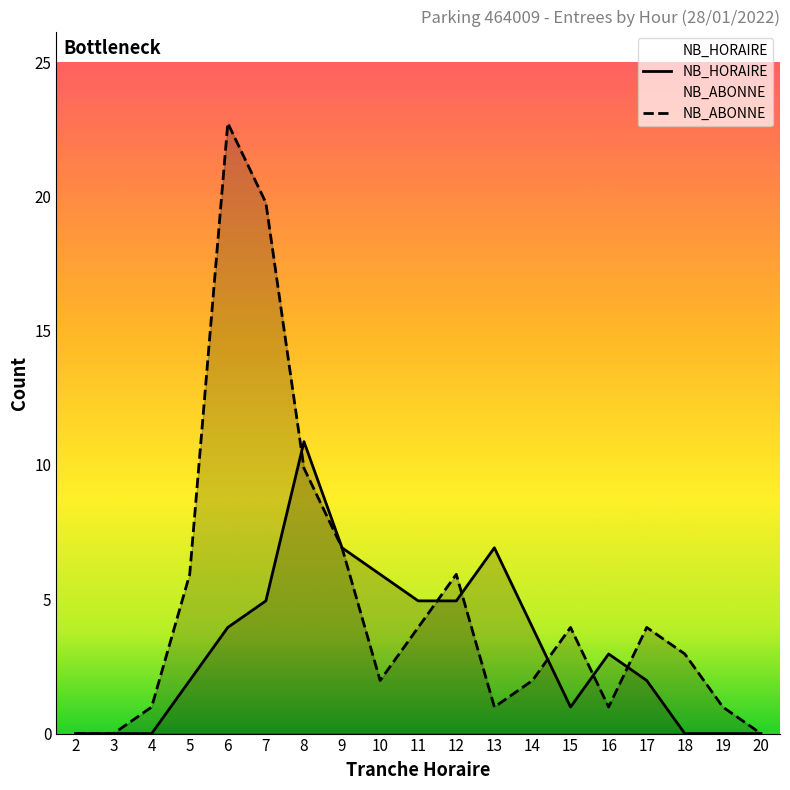

How many data points does each series have?

19